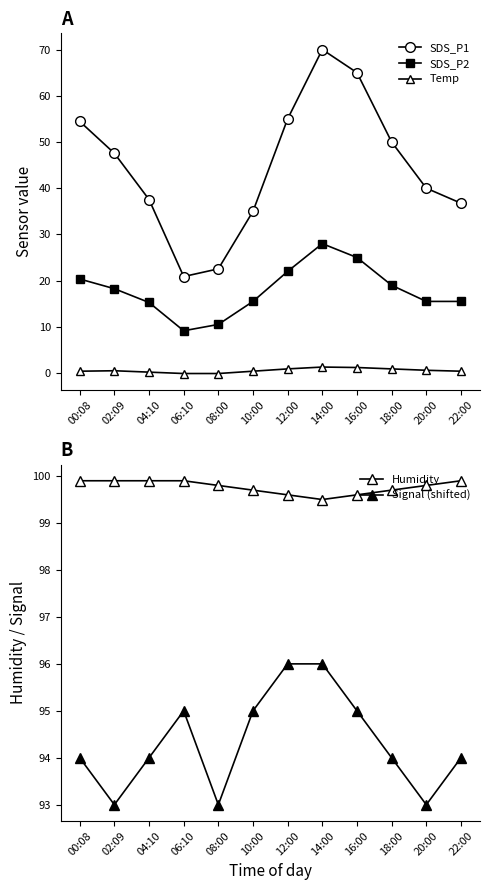

Where is the first local minimum for SDS_P1?

06:10